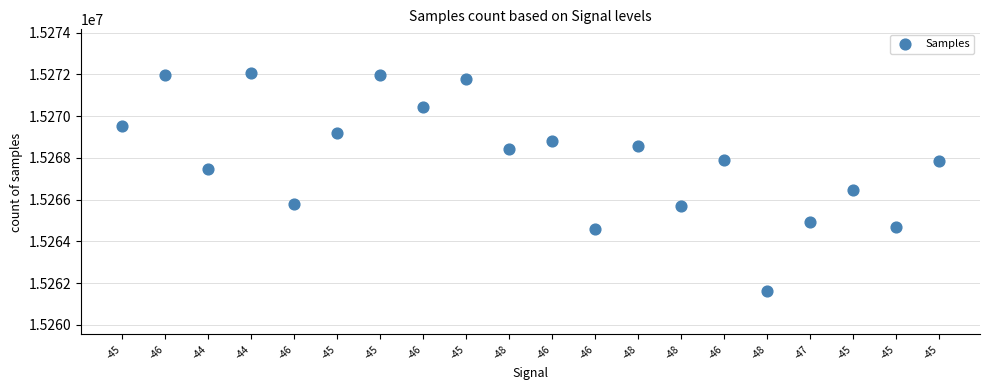

What is the range of Y values (max minus min)?

10435